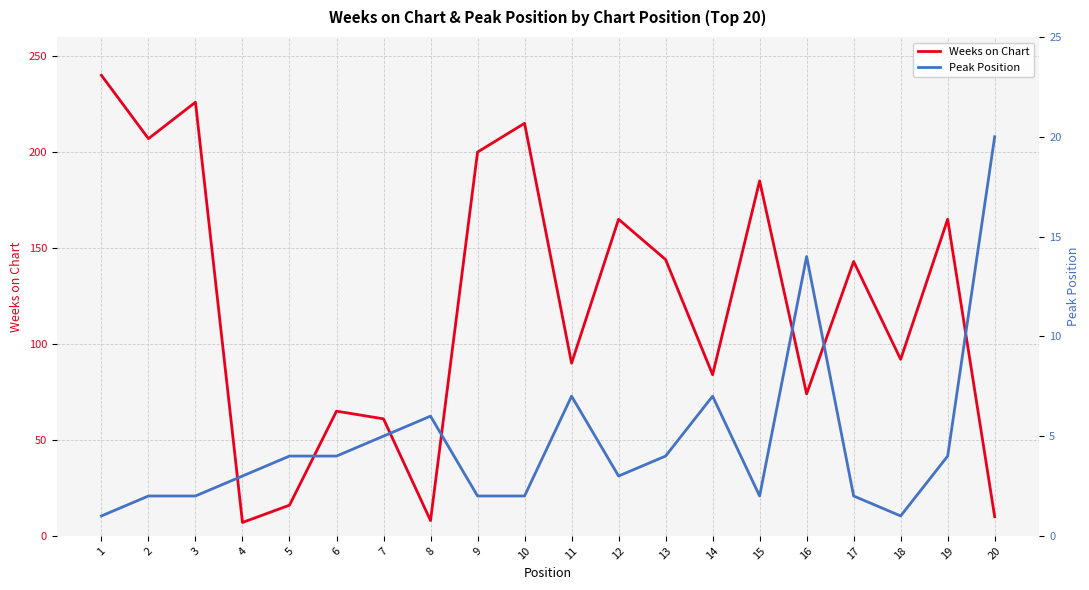

Where is the first local minimum for Weeks on Chart?

2